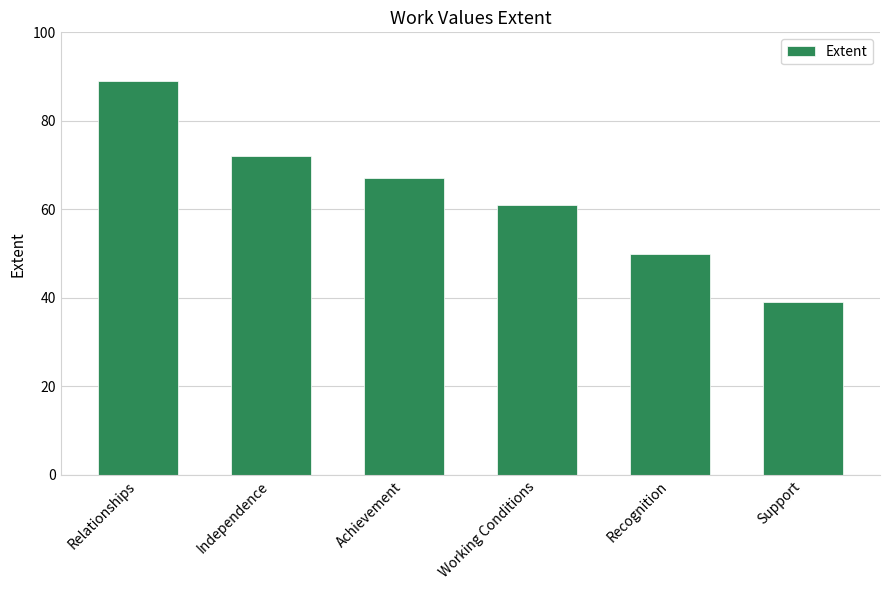

What is the average value?

63